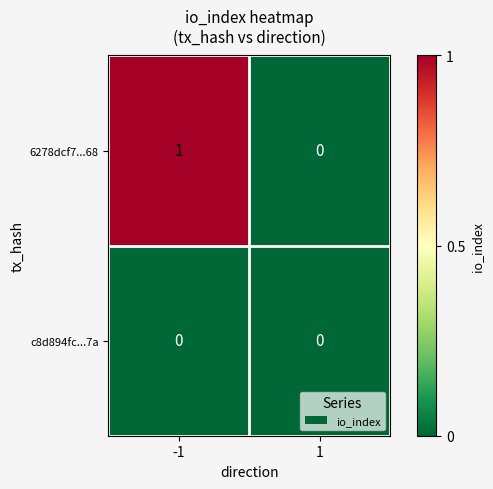

At which category is the sum across all series the highest?

-1